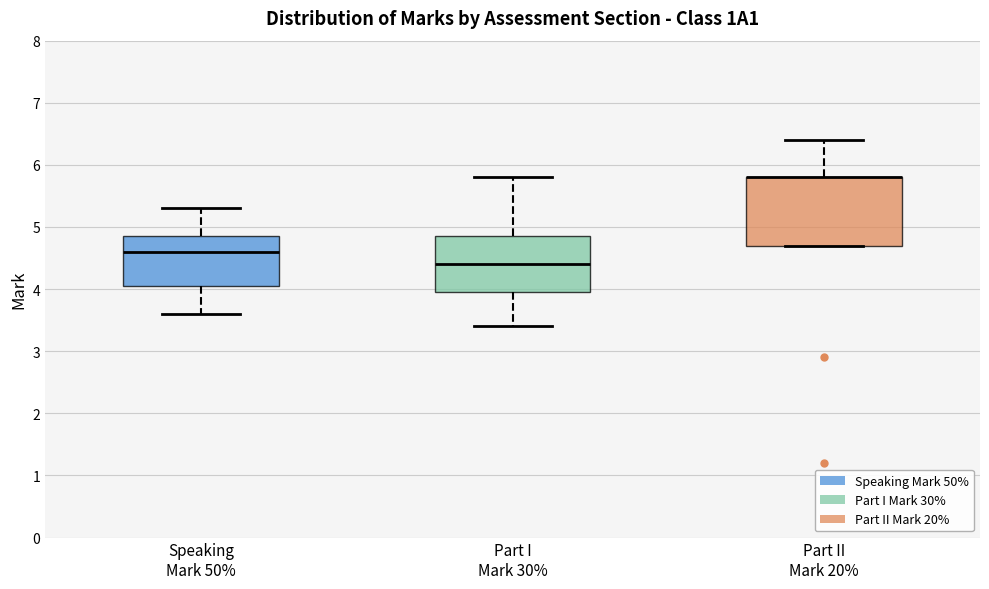

Where is the lower edge of the box for Part II Mark 20% on the y-axis? The values are not printed on the chart, so give them approximately, as read against the axis.

4.7